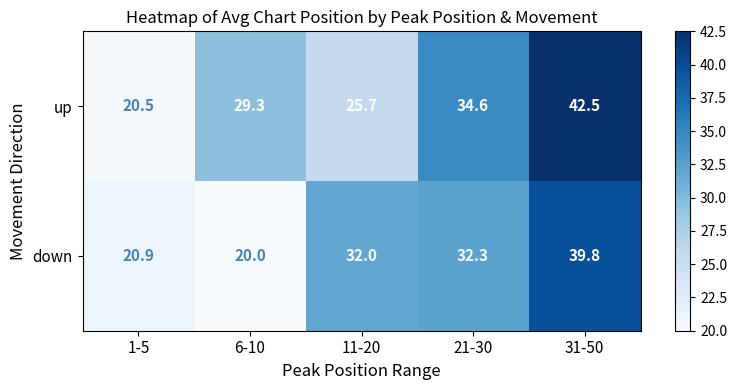

At how many categories does at least one series exceed 24?

4